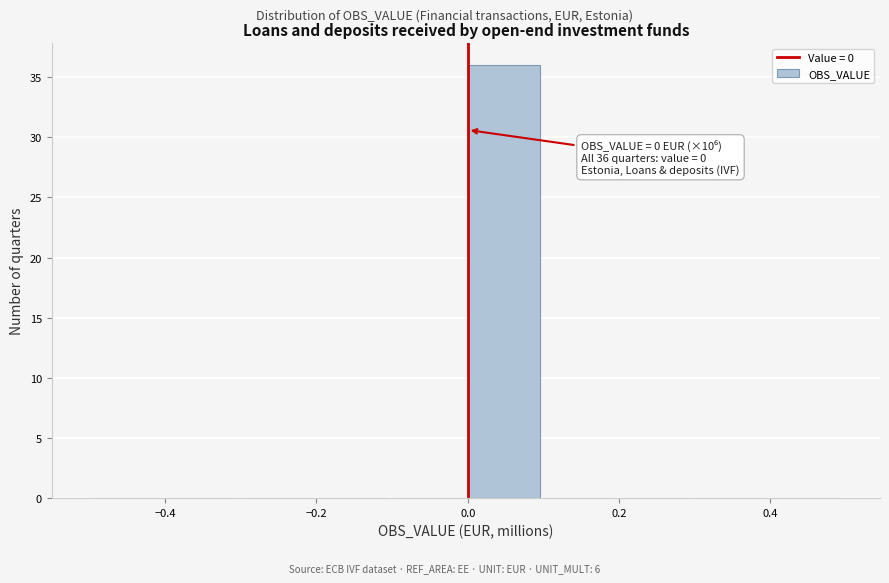

Over which range of the x-axis is the bar tallest?

0.0 to 0.1